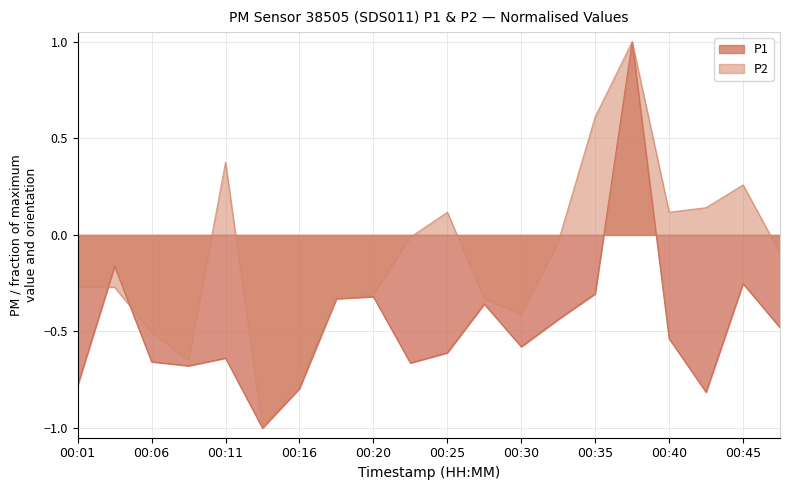

Is it true that P2 equals 0.1 at 00:25?

True